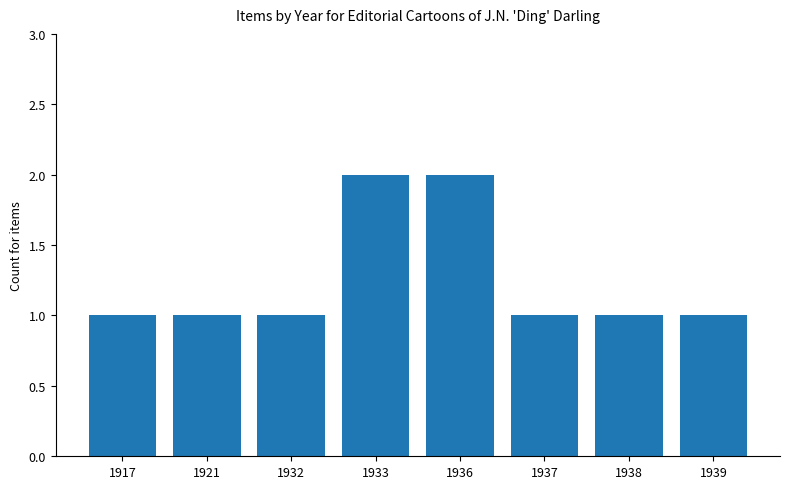

What is the difference between the values at 1933 and 1937?

1